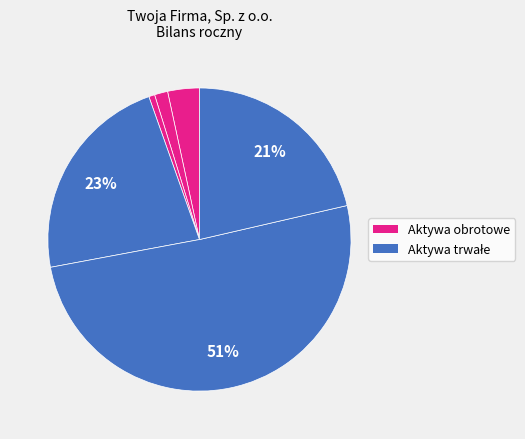

How many segments does this pie chart have?

6